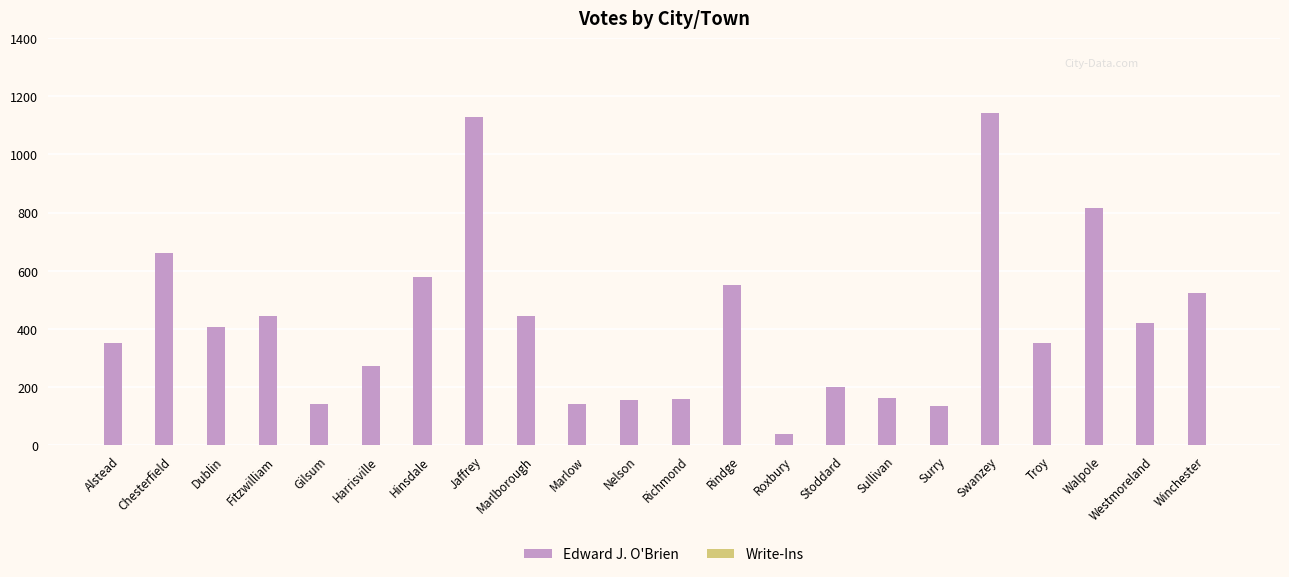

What is the greatest value displayed?

1141